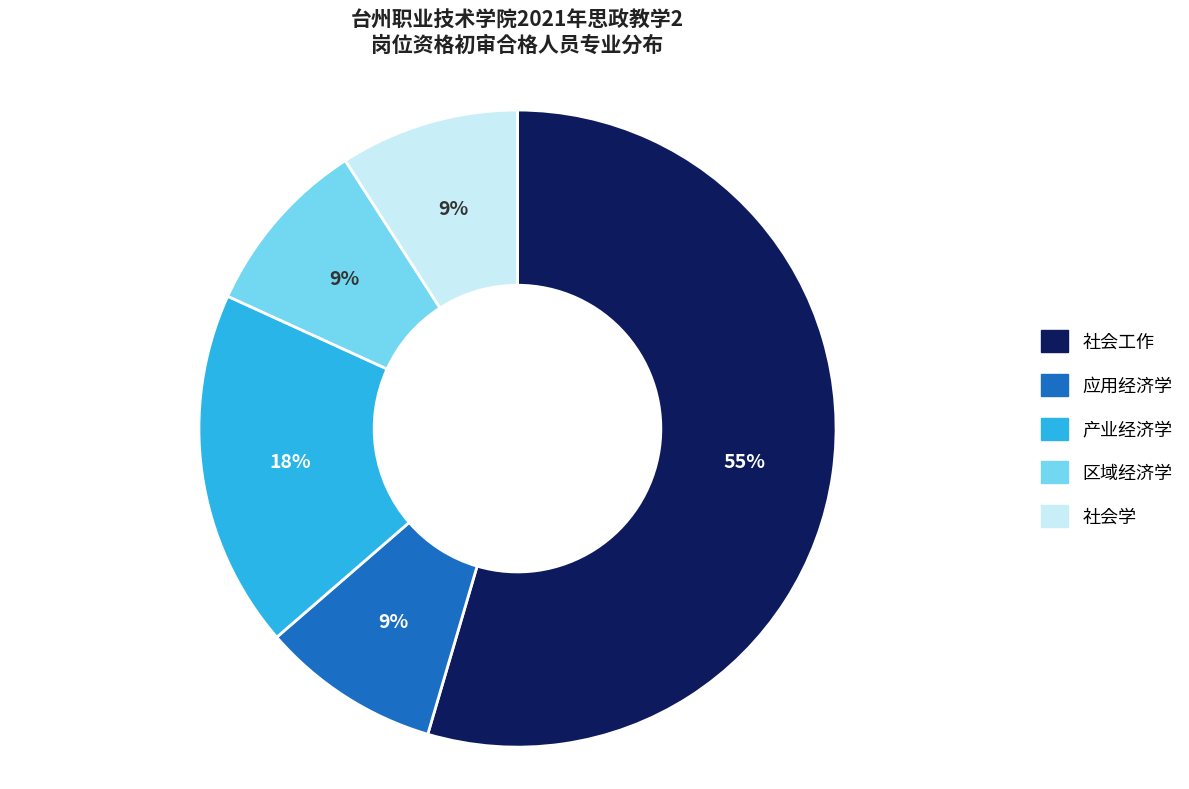

Count the number of slices in the pie.

5